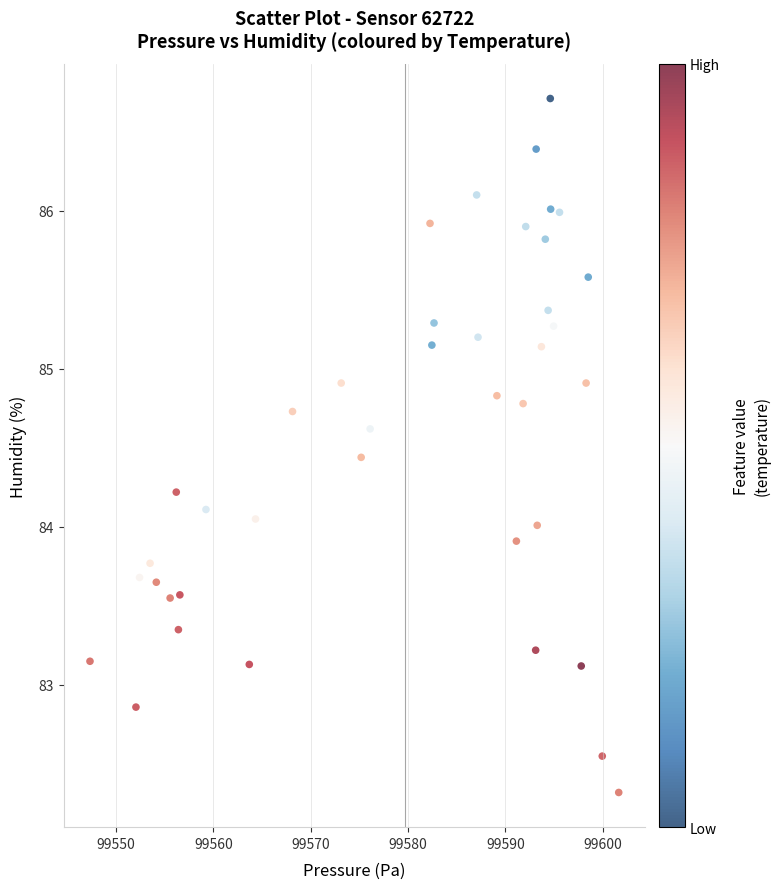

What is the range of Y values (max minus min)?

4.4